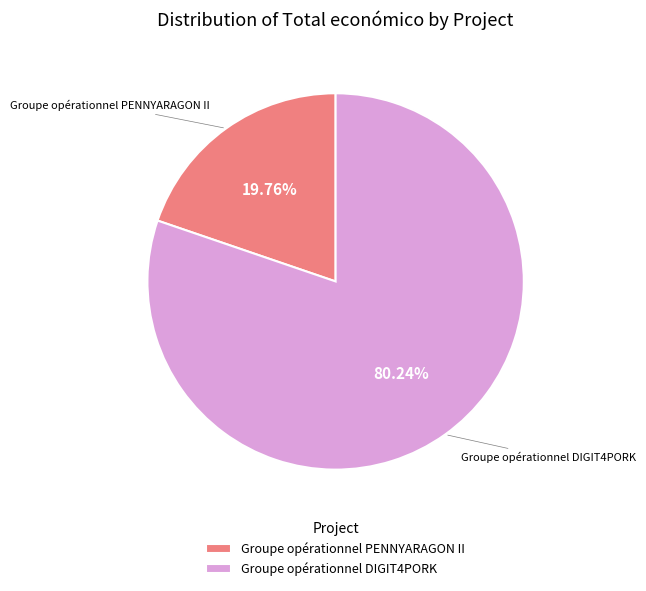

Rank the categories by value from lowest to highest.

Groupe opérationnel PENNYARAGON II, Groupe opérationnel DIGIT4PORK